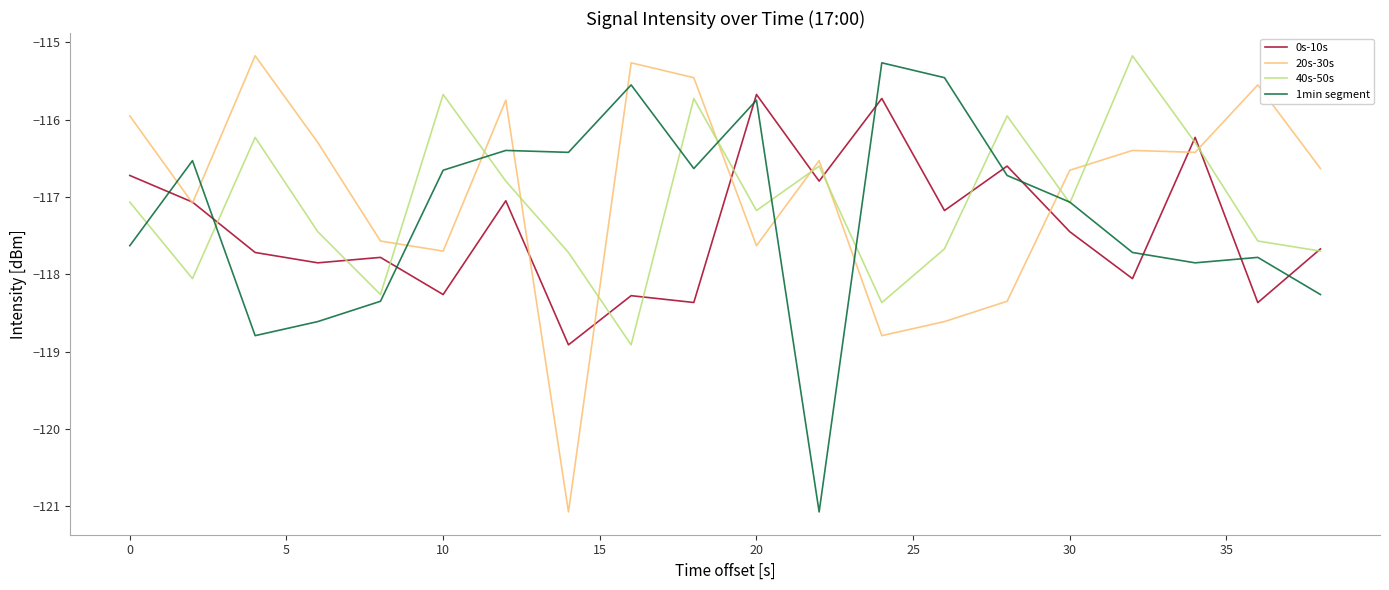

After their last crossing, which series has the higher values: 1min segment or 20s-30s?

20s-30s